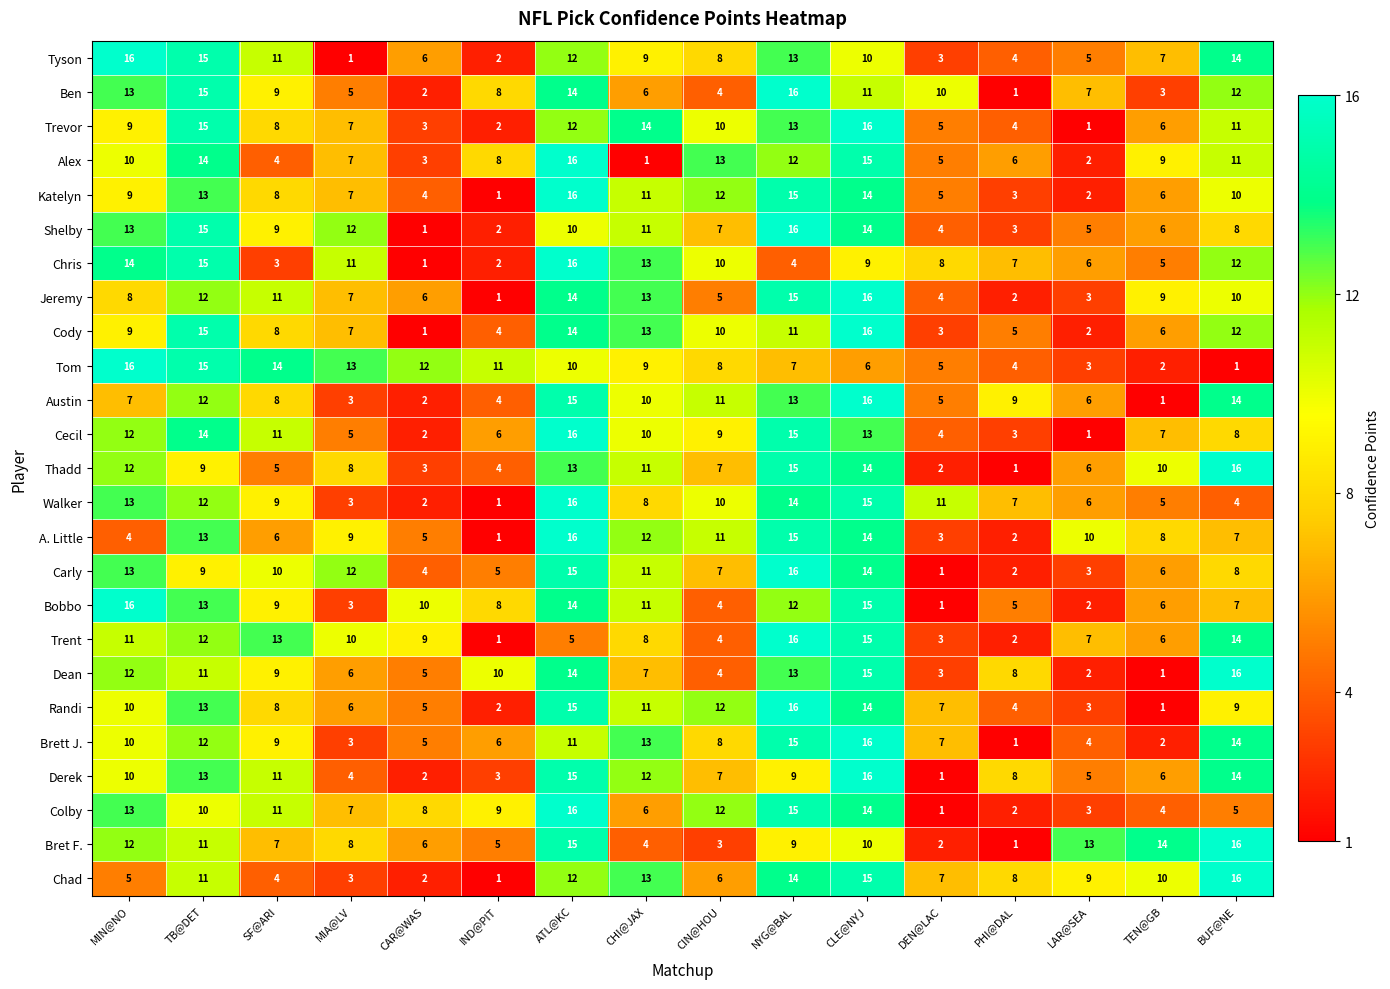

What is the difference between the Katelyn values at MIA@LV and NYG@BAL?

8